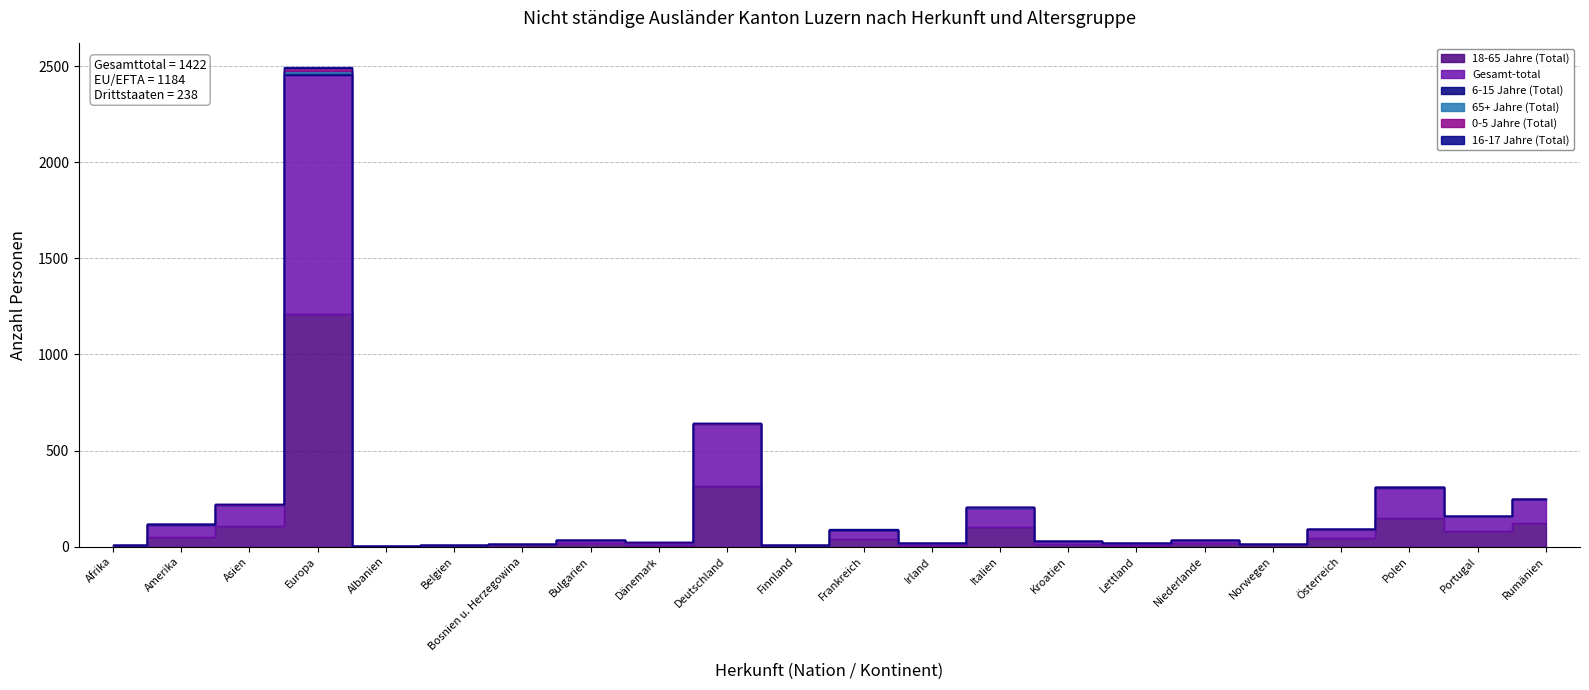

What is the difference between the maximum and second lowest values in the 0-5 Jahre (Total) series?

15